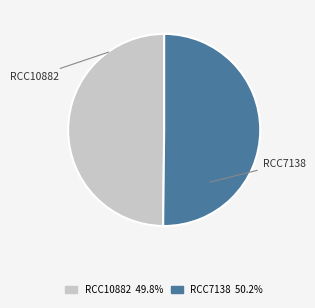

How many slices are in this pie chart?

2